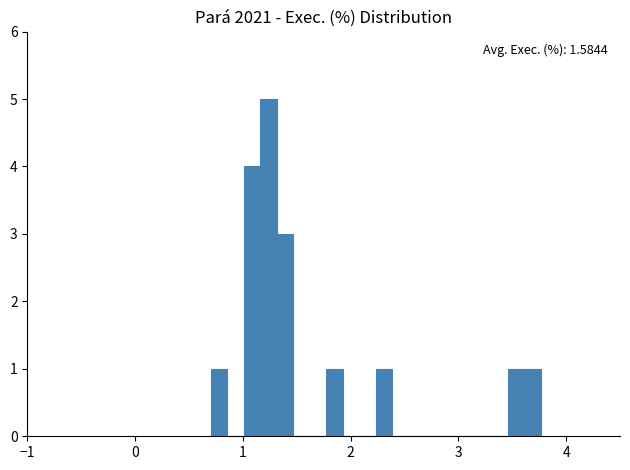

Around what value on the x-axis is the tallest bar? Give the approximate position of its centre, as read against the axis.

1.2